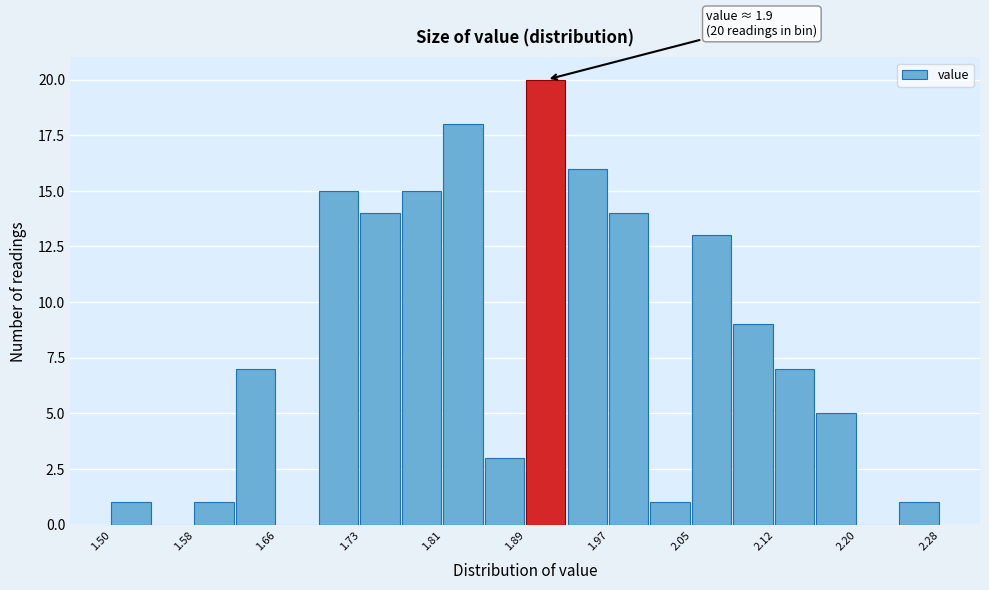

Read against the x-axis, roughly where is the centre of the tallest bar?

1.91